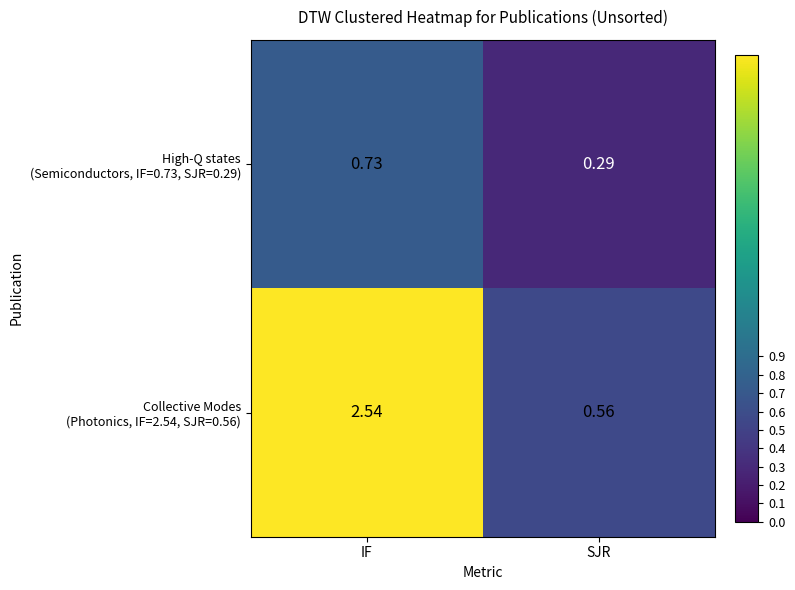

Which label corresponds to the smallest value in the chart?

SJR